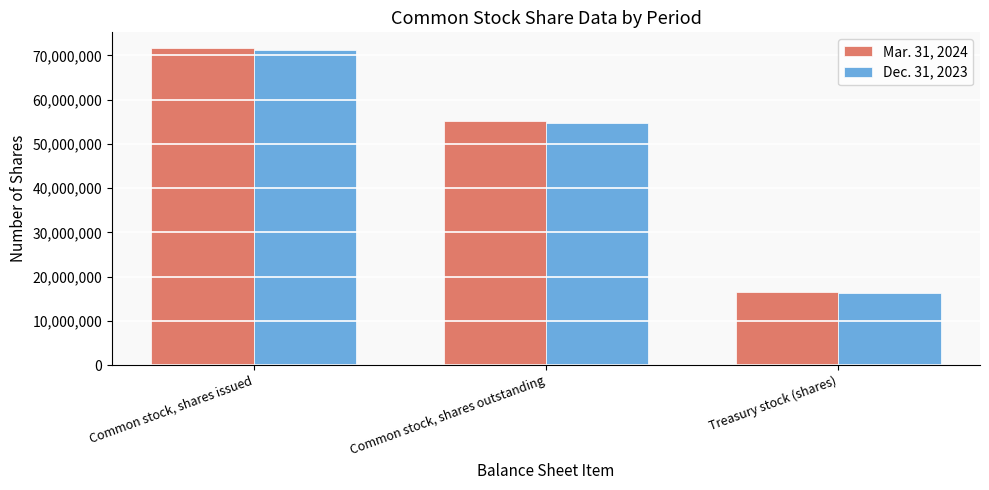

What is the sum of all Dec. 31, 2023 values?

142259602